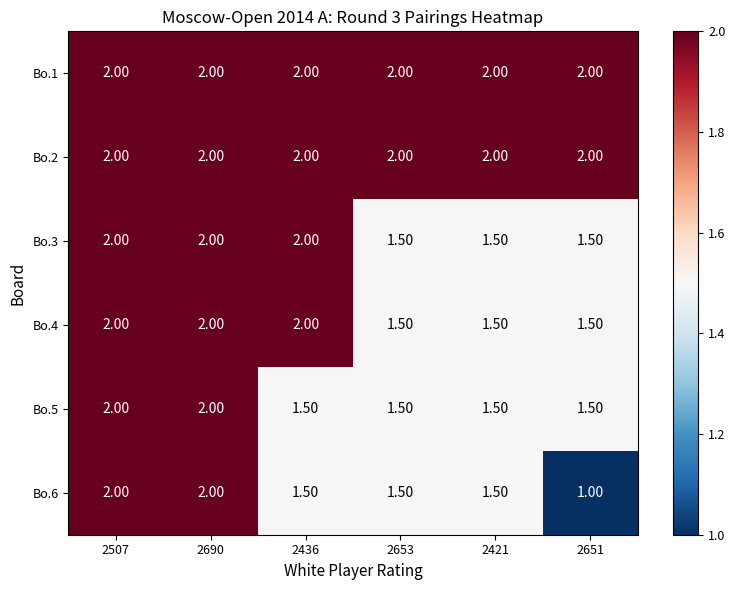

Which series has the largest range (max minus min)?

Bo.6